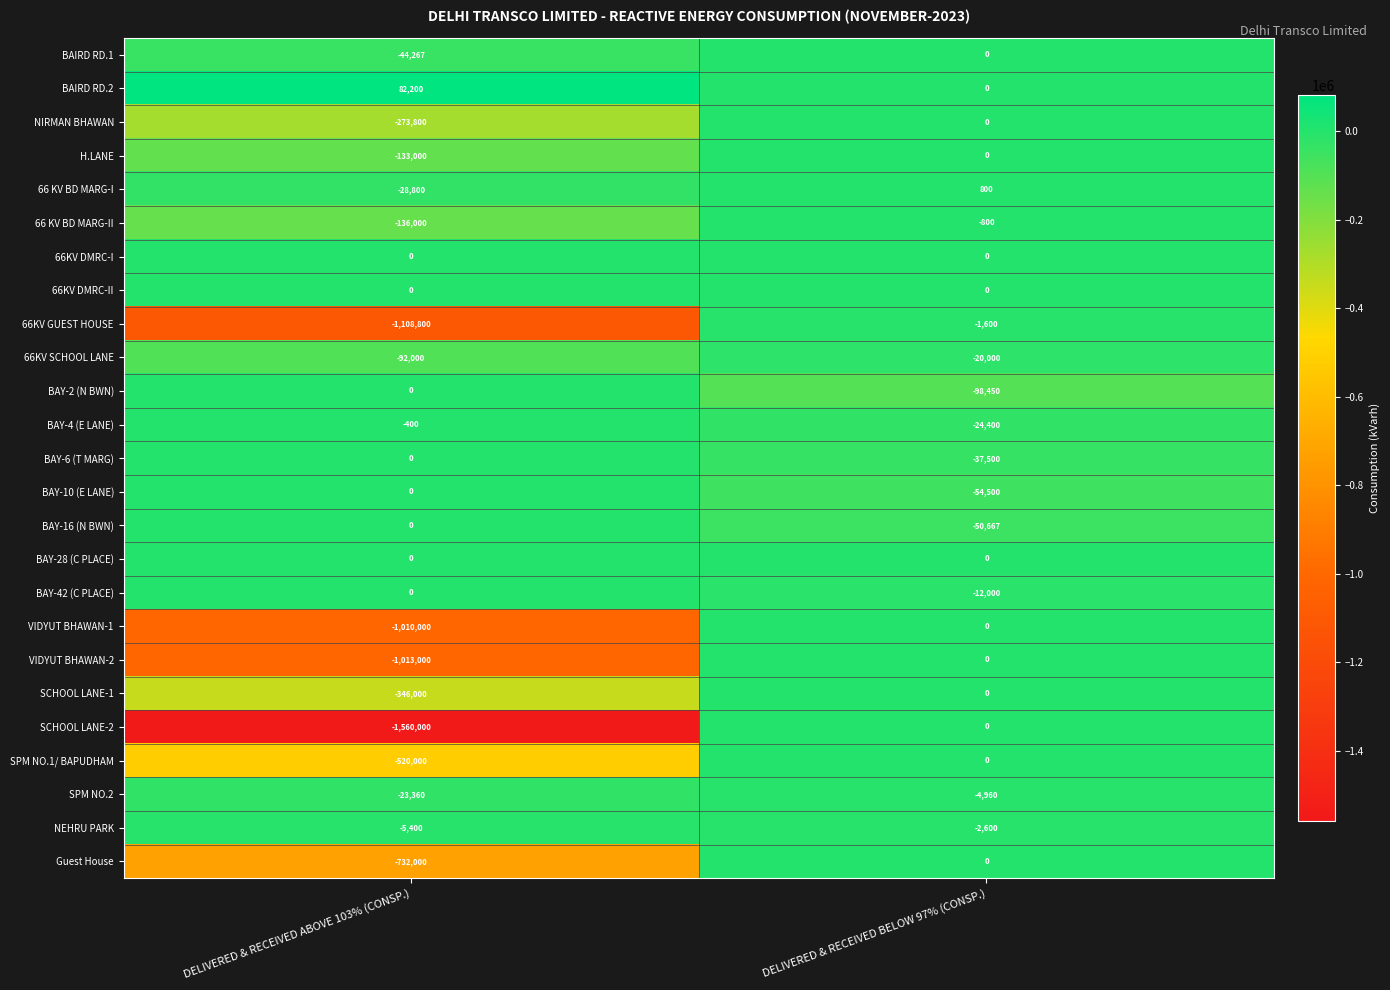

Where is 66KV GUEST HOUSE nearest to the value -555200?

DELIVERED & RECEIVED ABOVE 103% (CONSP.)